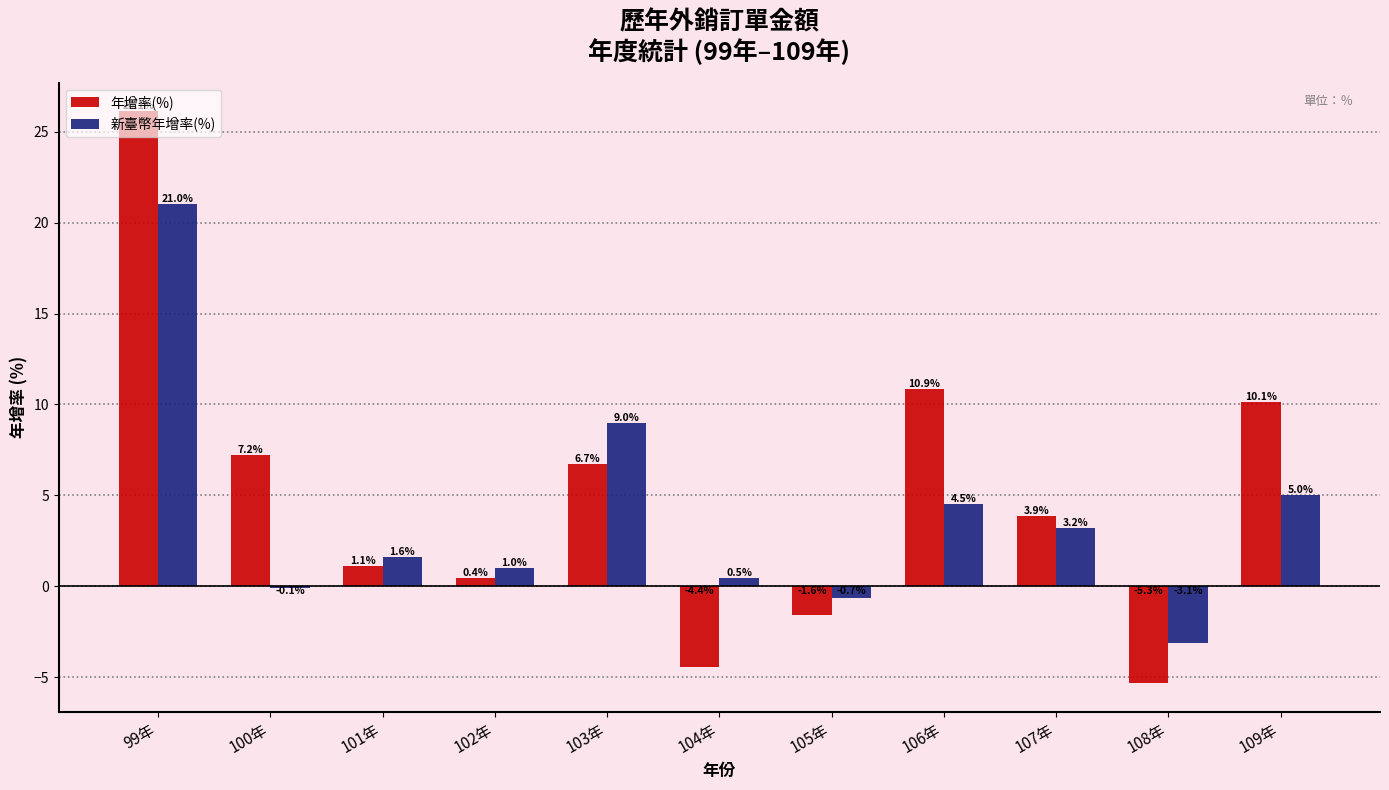

Which series has the largest total across all categories?

年增率(%)